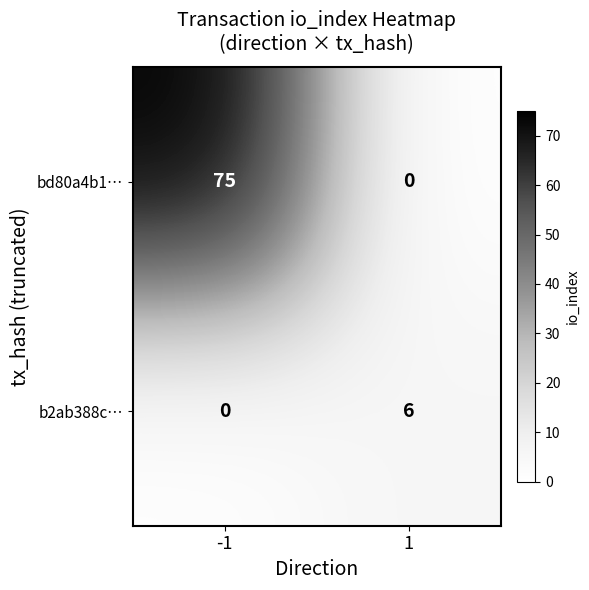

What is the maximum value shown in the chart?

75